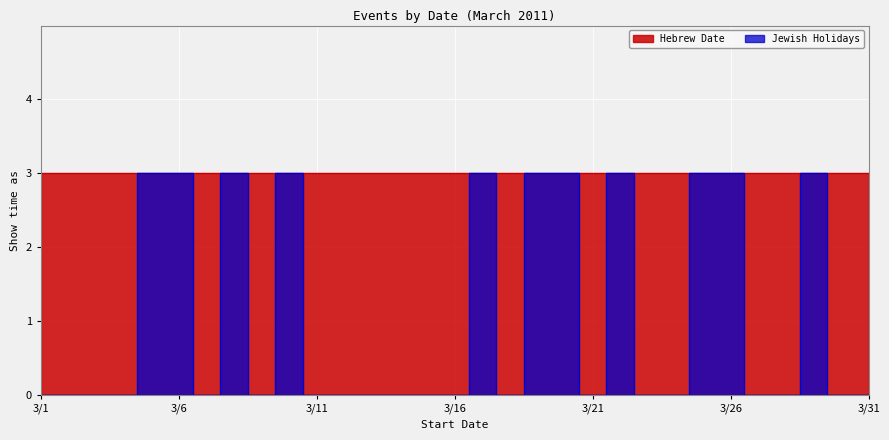

What is the greatest value displayed?

3